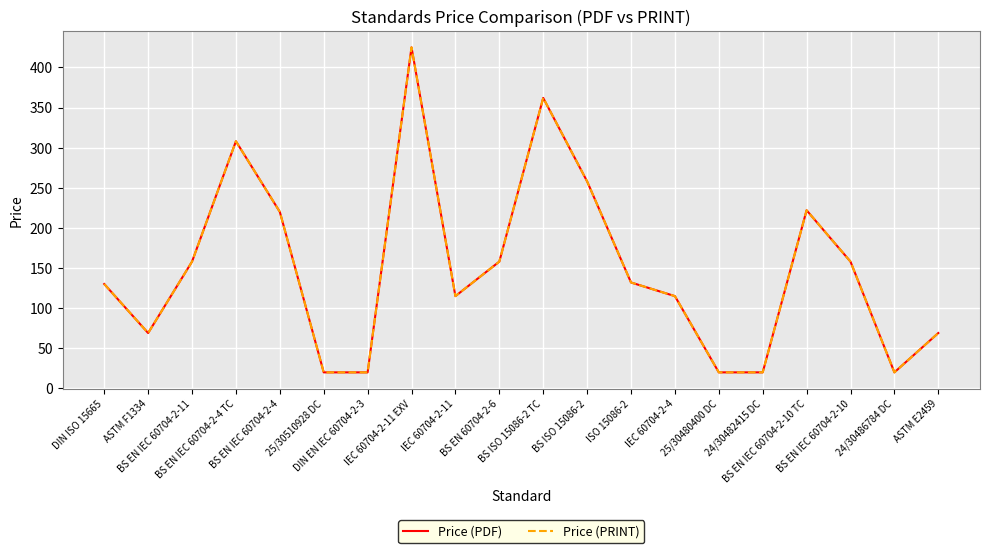

Is this an area chart (filled region under the line)?

No